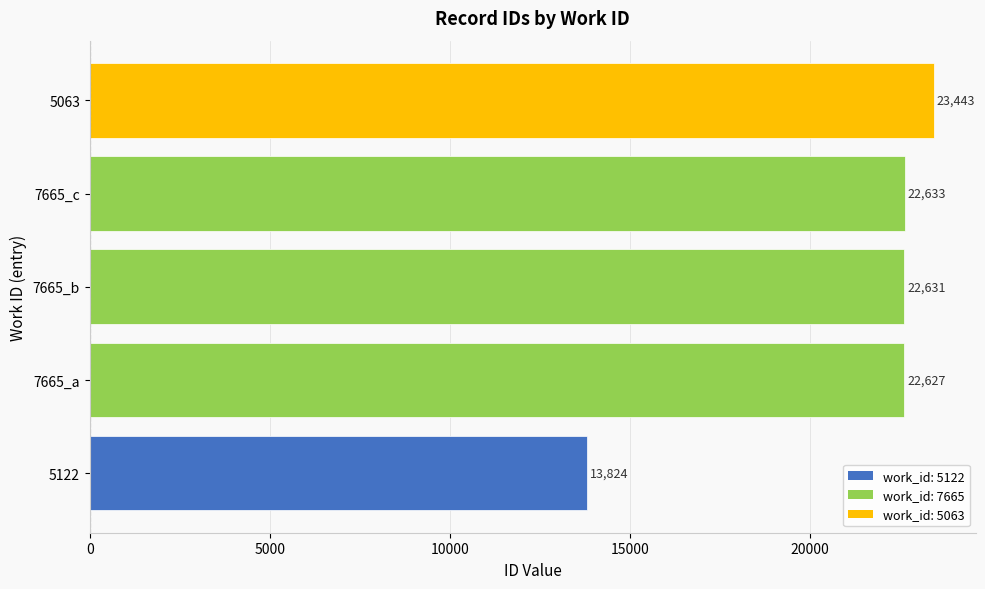

The value at 7665_a is 7253. True or false?

False